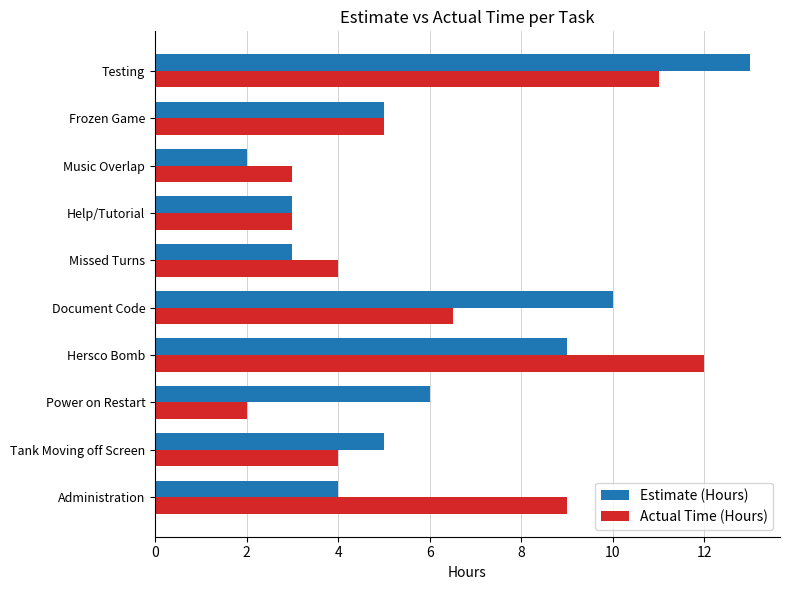

At how many categories does at least one series exceed 7?

4